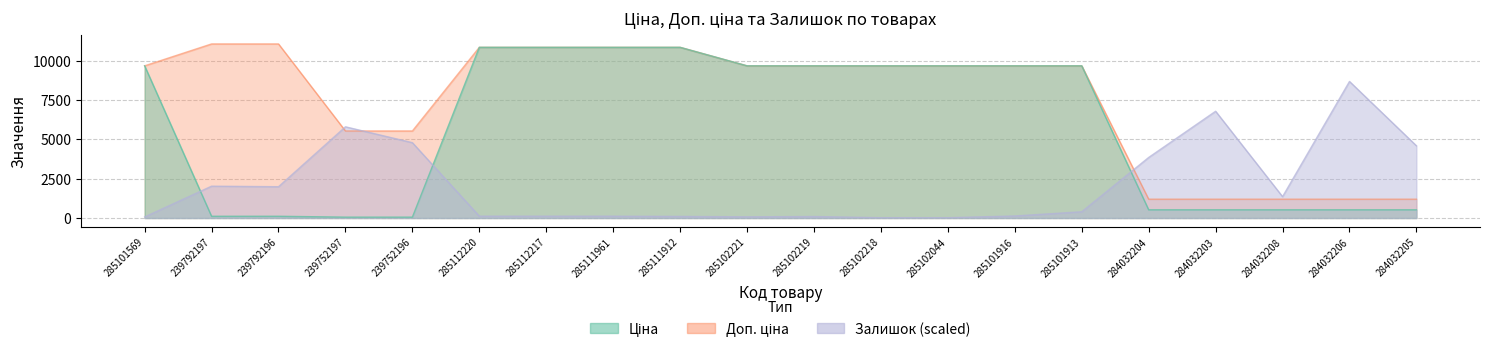

At how many categories does at least one series exceed 1624?

19